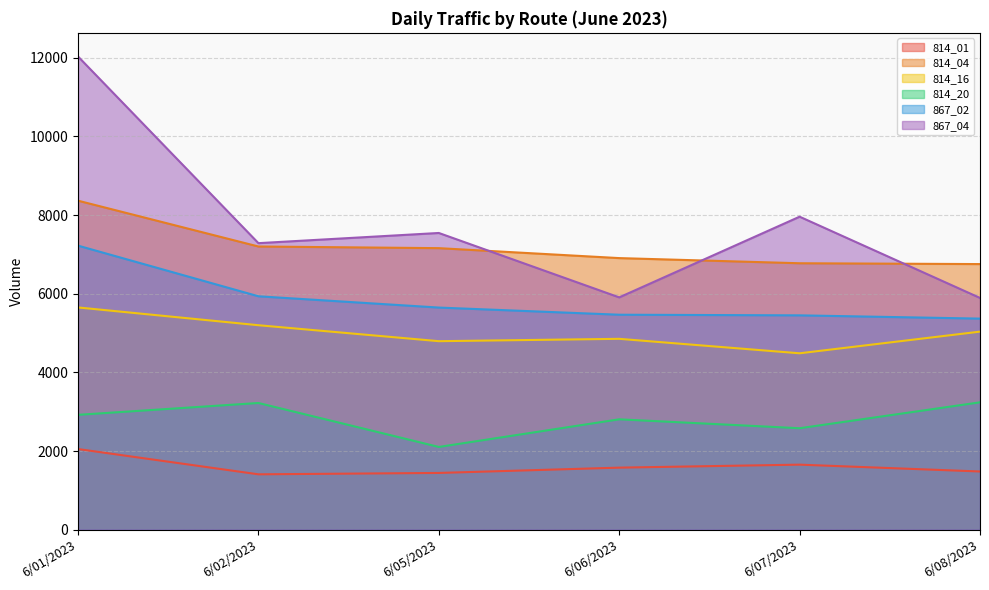

How many values in the 867_02 series are below 5648?

3